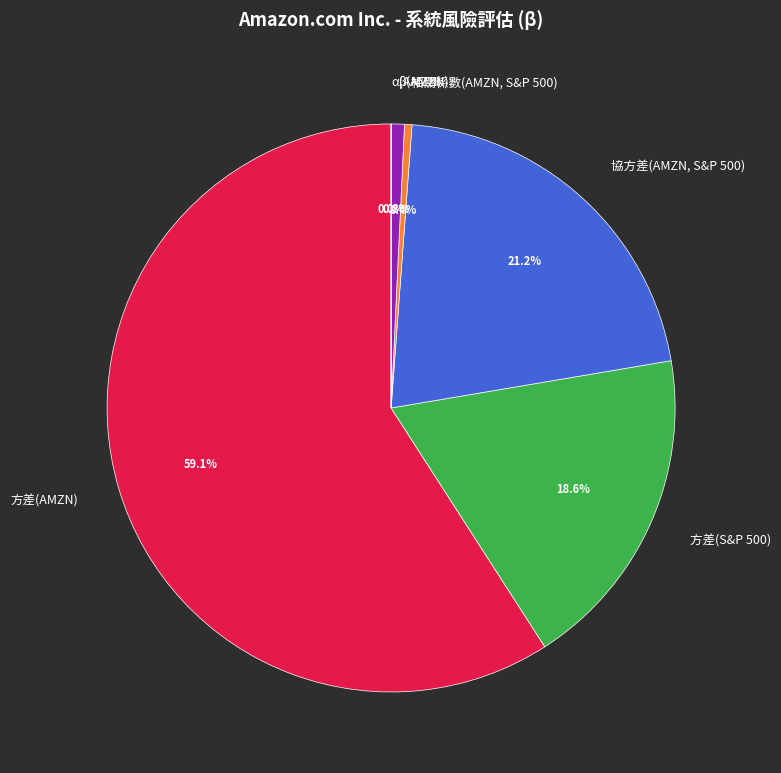

Which category accounts for the majority?

方差(AMZN)